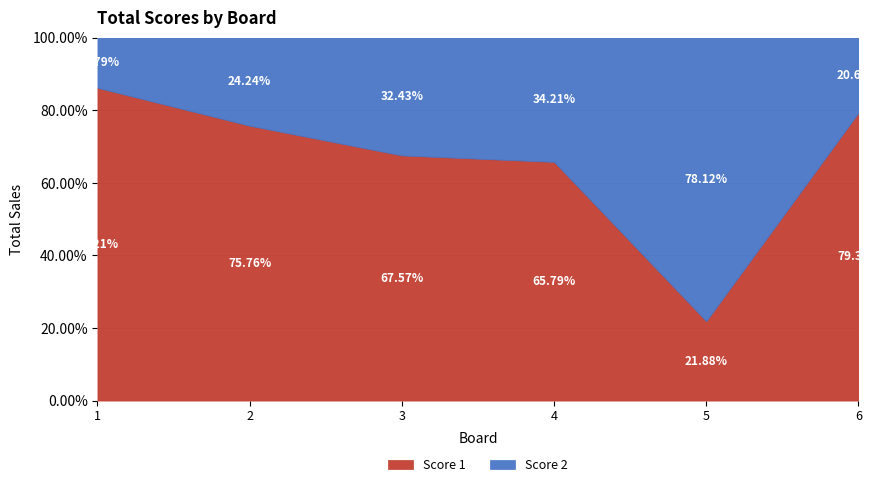

How many times do Score 1 and Score 2 cross each other?

2